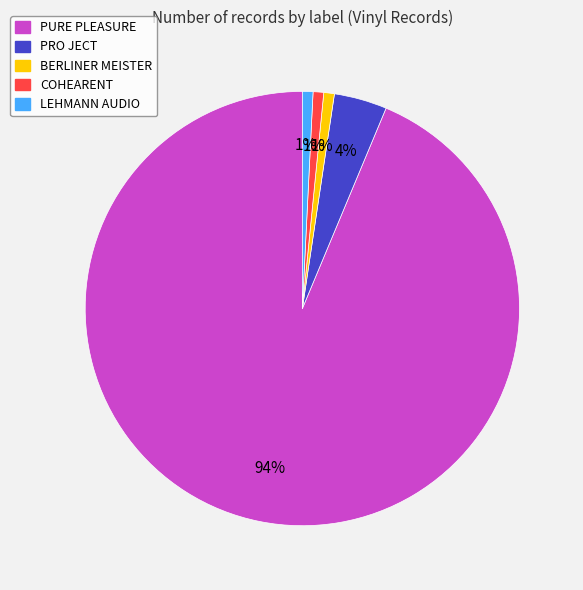

To the nearest percent, what percentage of the pie is LEHMANN AUDIO?

1%